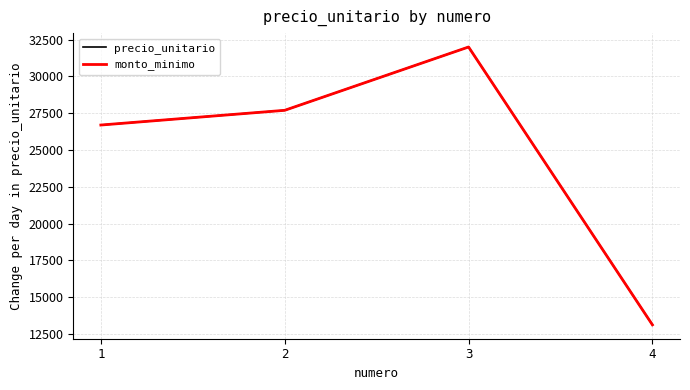

Does the chart have visible grid lines?

Yes